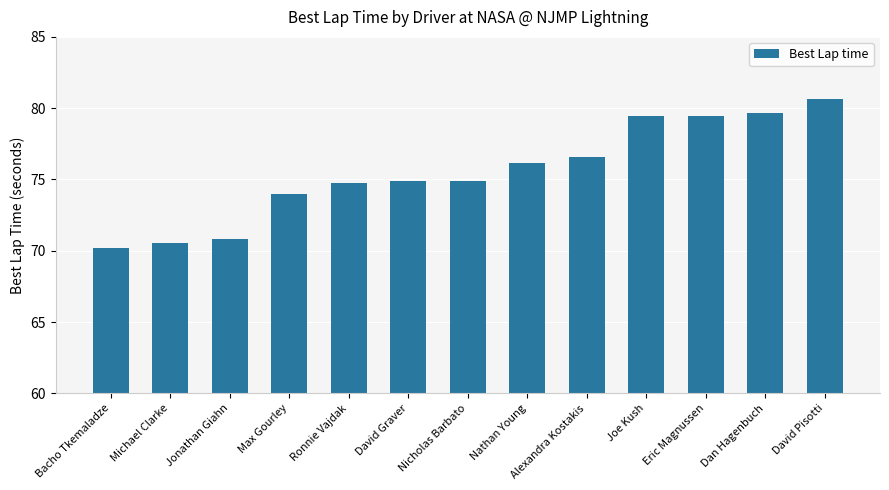

What is the greatest value displayed?

80.7